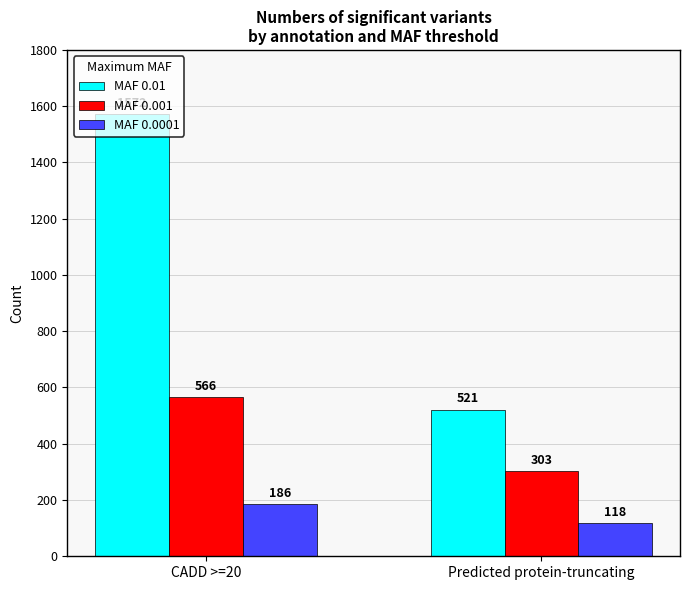

At which category does the chart reach its peak across all series?

CADD >=20